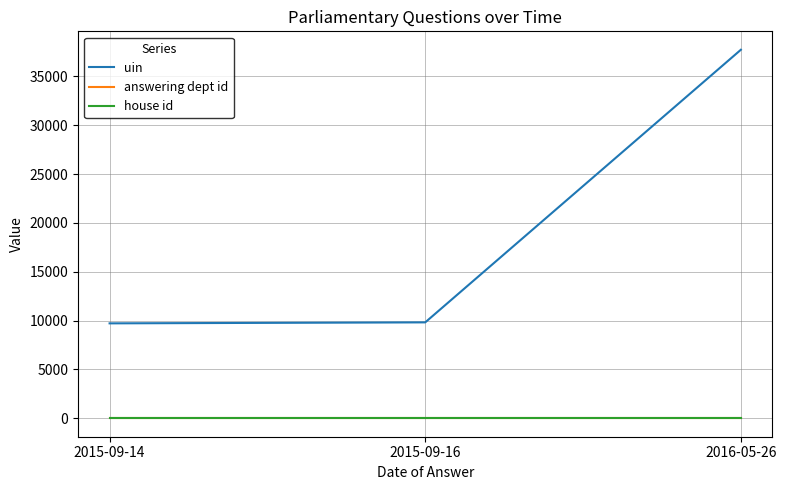

Does the chart display data point markers on the line(s)?

No